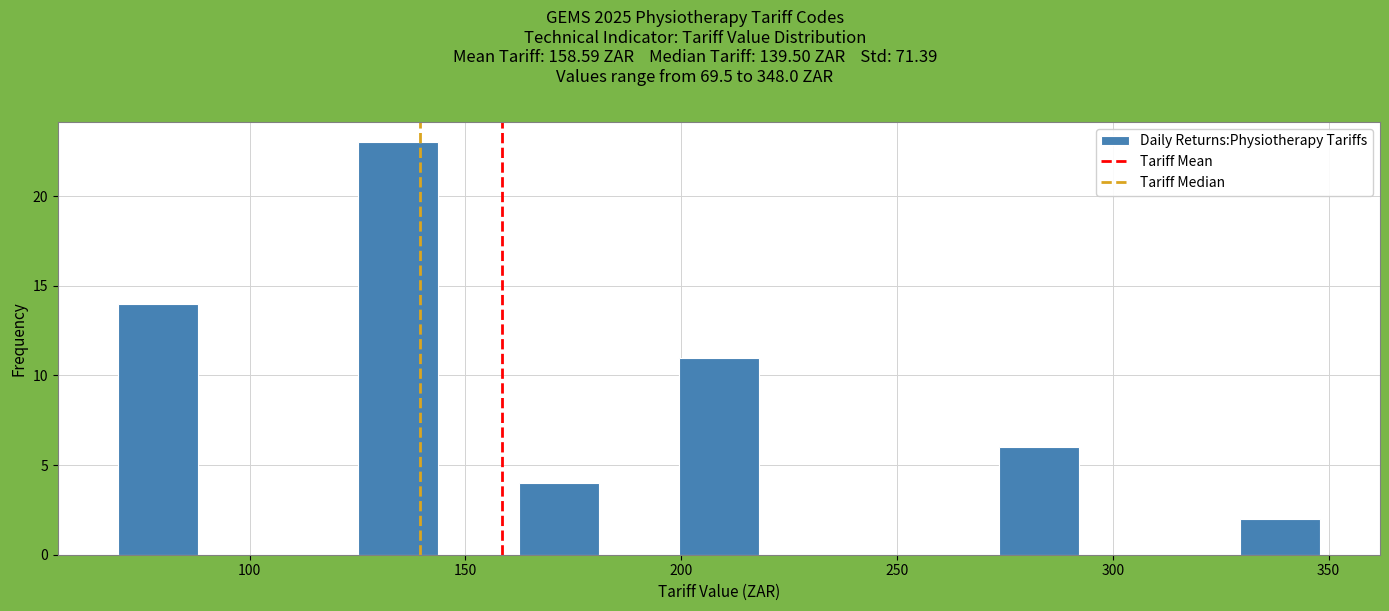

Around what value on the x-axis is the tallest bar? Give the approximate position of its centre, as read against the axis.

135